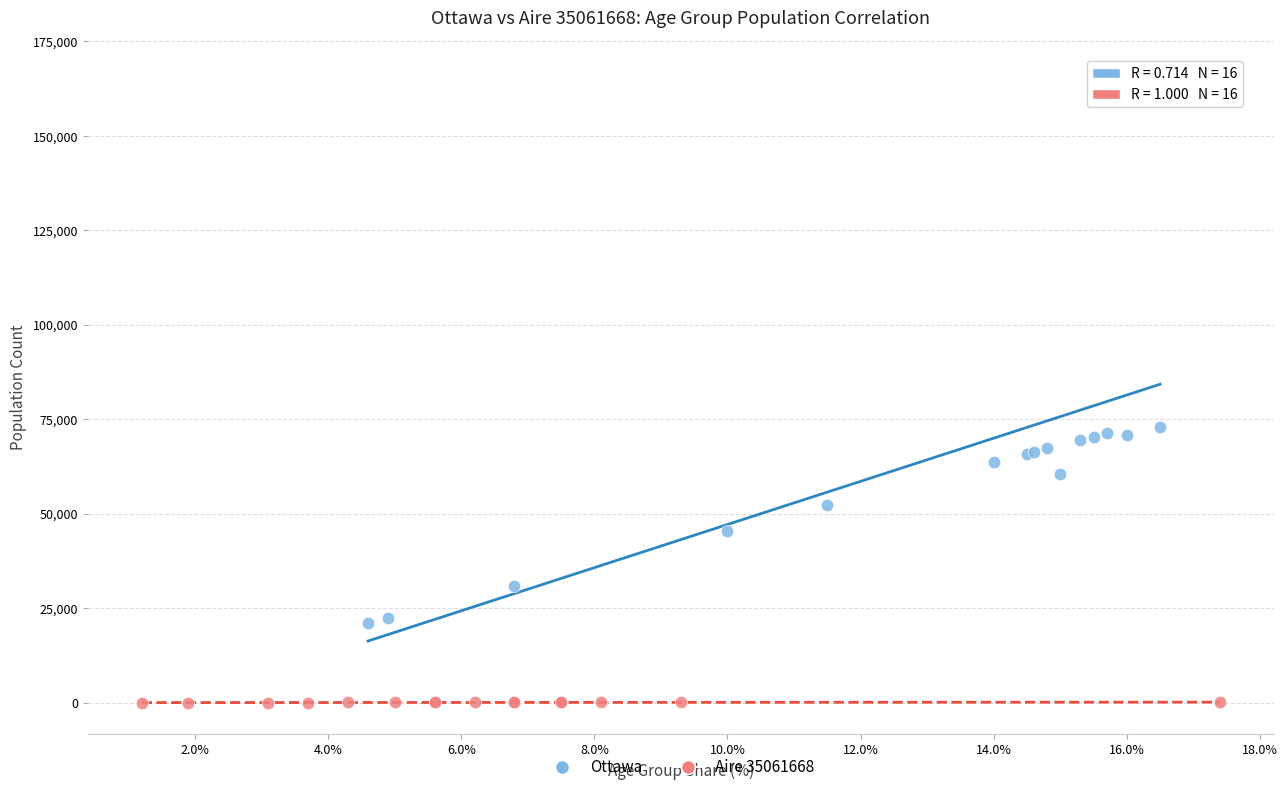

Which series reaches the maximum Y coordinate?

Ottawa